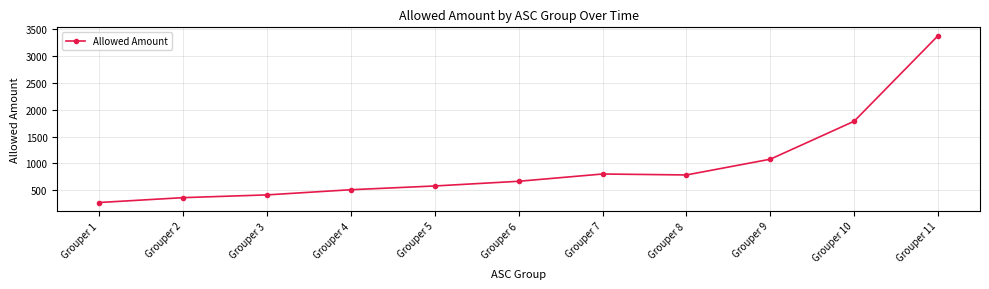

At which category does the data reach its first local peak?

Grouper 7